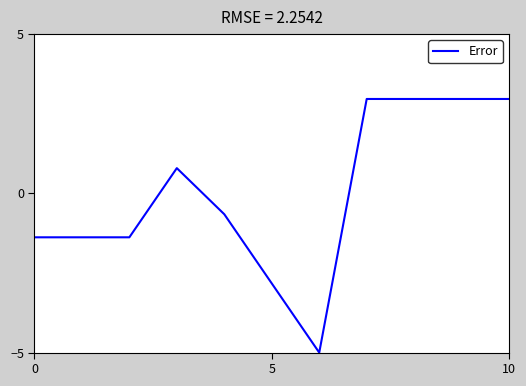

What is the greatest value displayed?

3.0